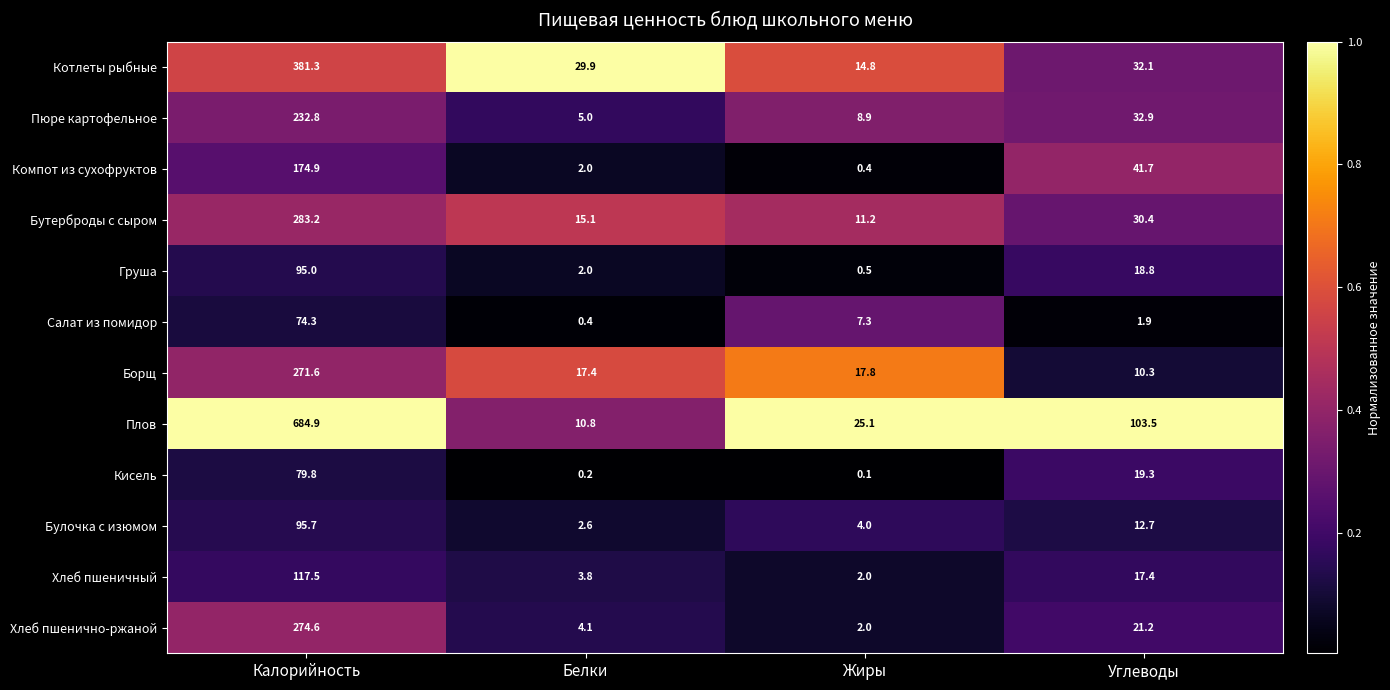

What is the sum of the Котлеты рыбные values at Жиры and Калорийность?

396.1